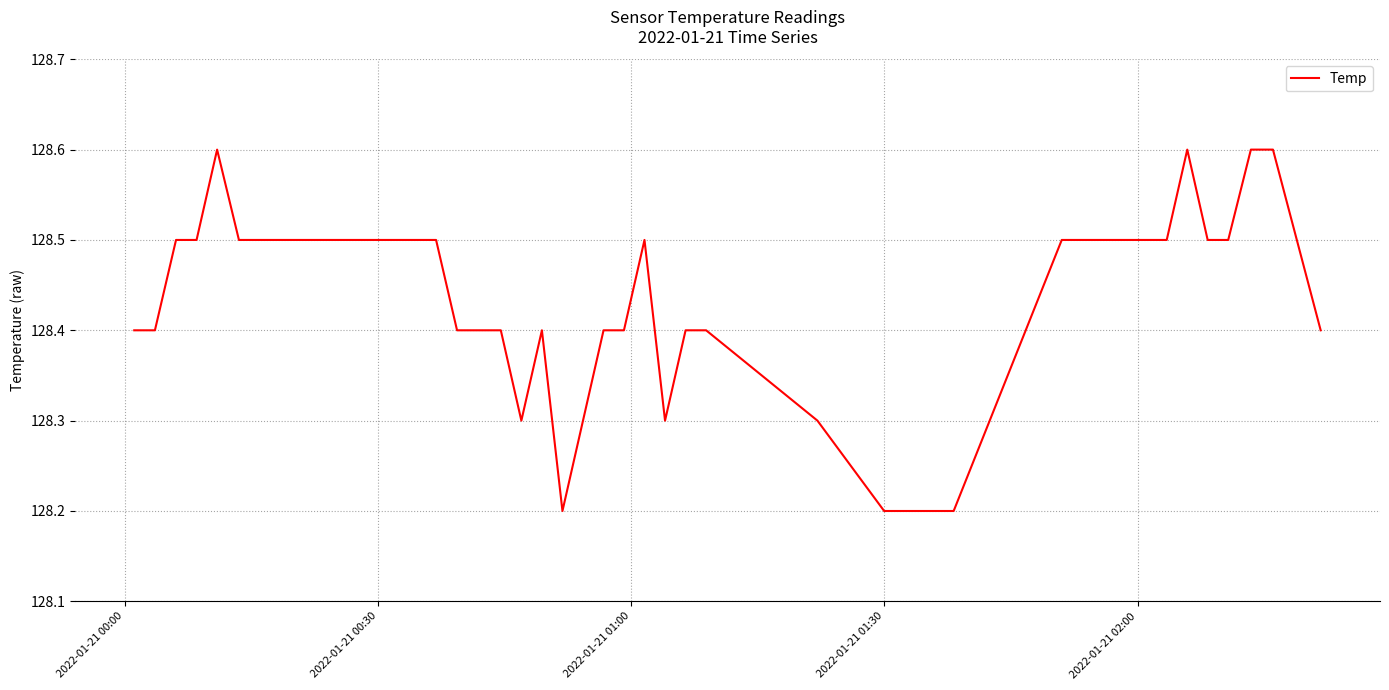

What is the difference between the maximum and minimum values?

0.4